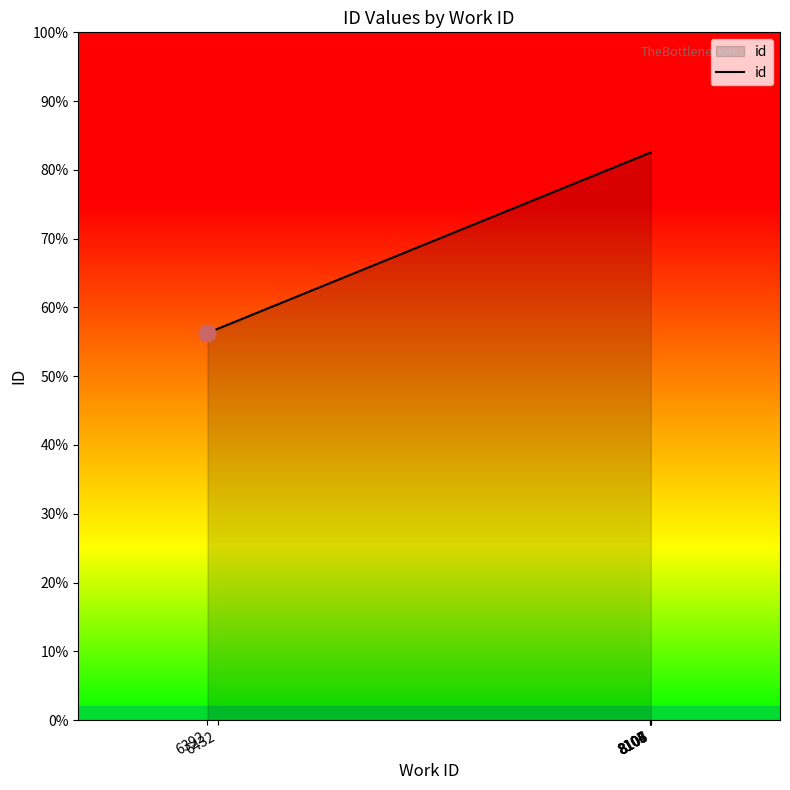

What is the difference between the values at 8108 and 8106?

4